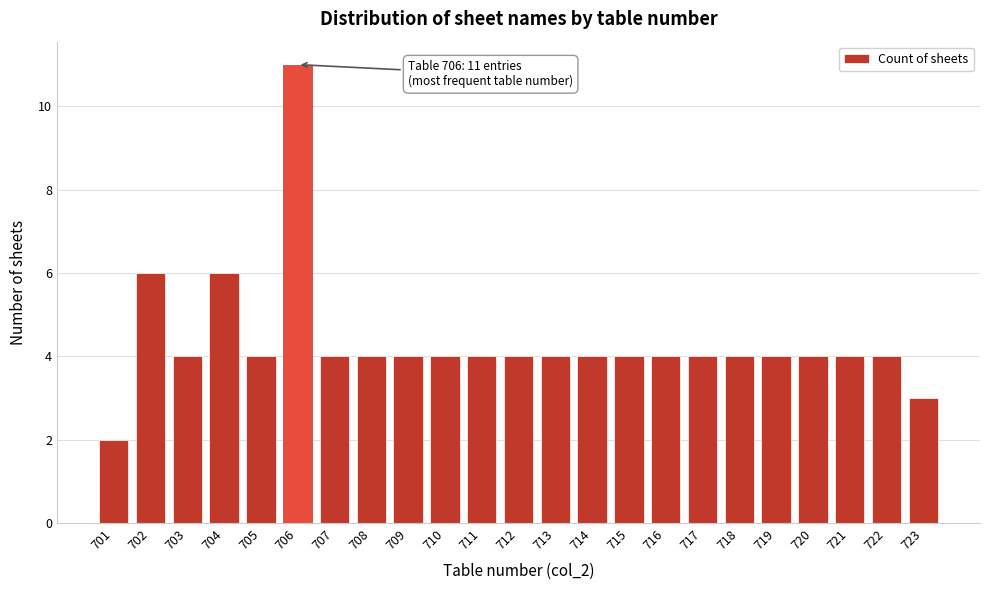

Reading left to right, transcribe all the data shown in this chart.

701=2	702=6	703=4	704=6	705=4	706=11	707=4	708=4	709=4	710=4	711=4	712=4	713=4	714=4	715=4	716=4	717=4	718=4	719=4	720=4	721=4	722=4	723=3